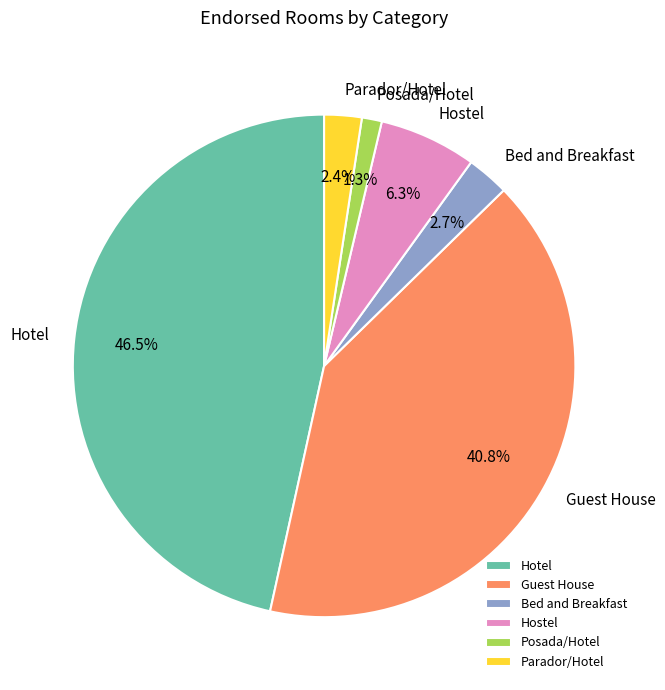

How many segments does this pie chart have?

6